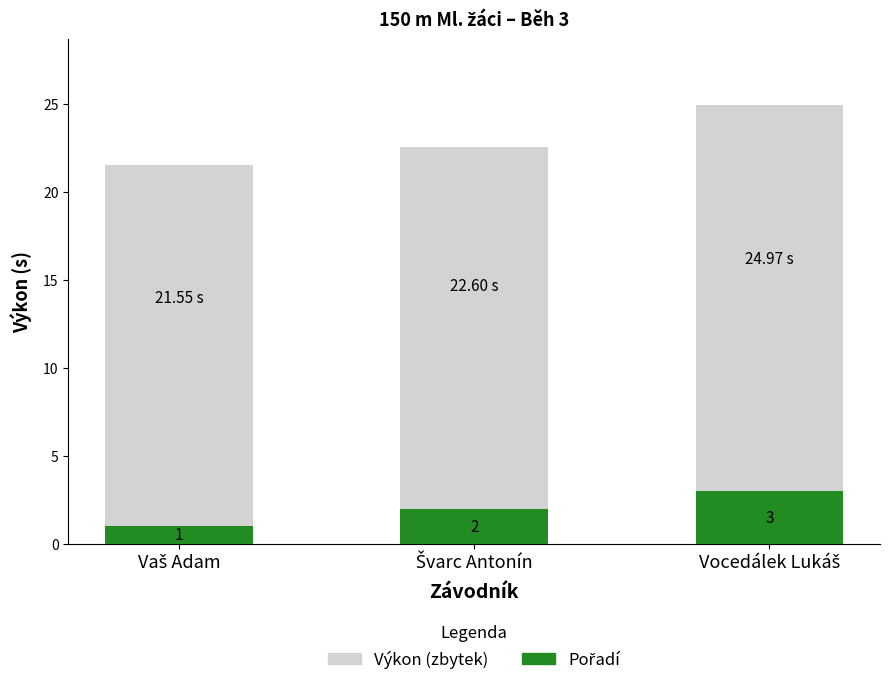

Does the chart contain stacked bars?

Yes